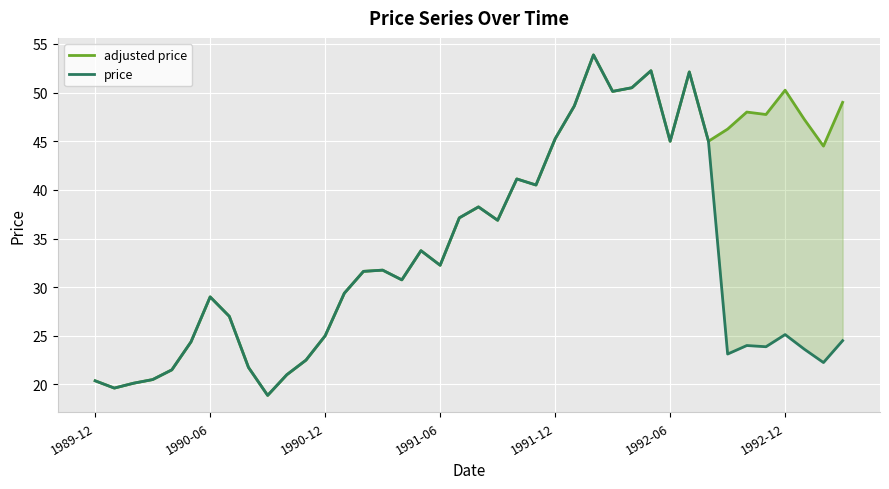

True or false: adjusted price and price cross at least once.

False